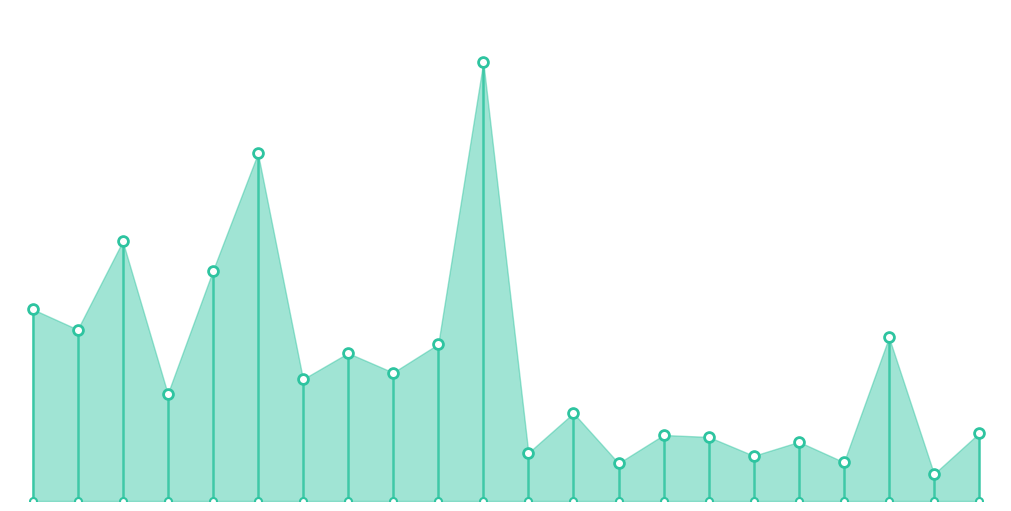

What is the change in value from 7 to 9?

+61